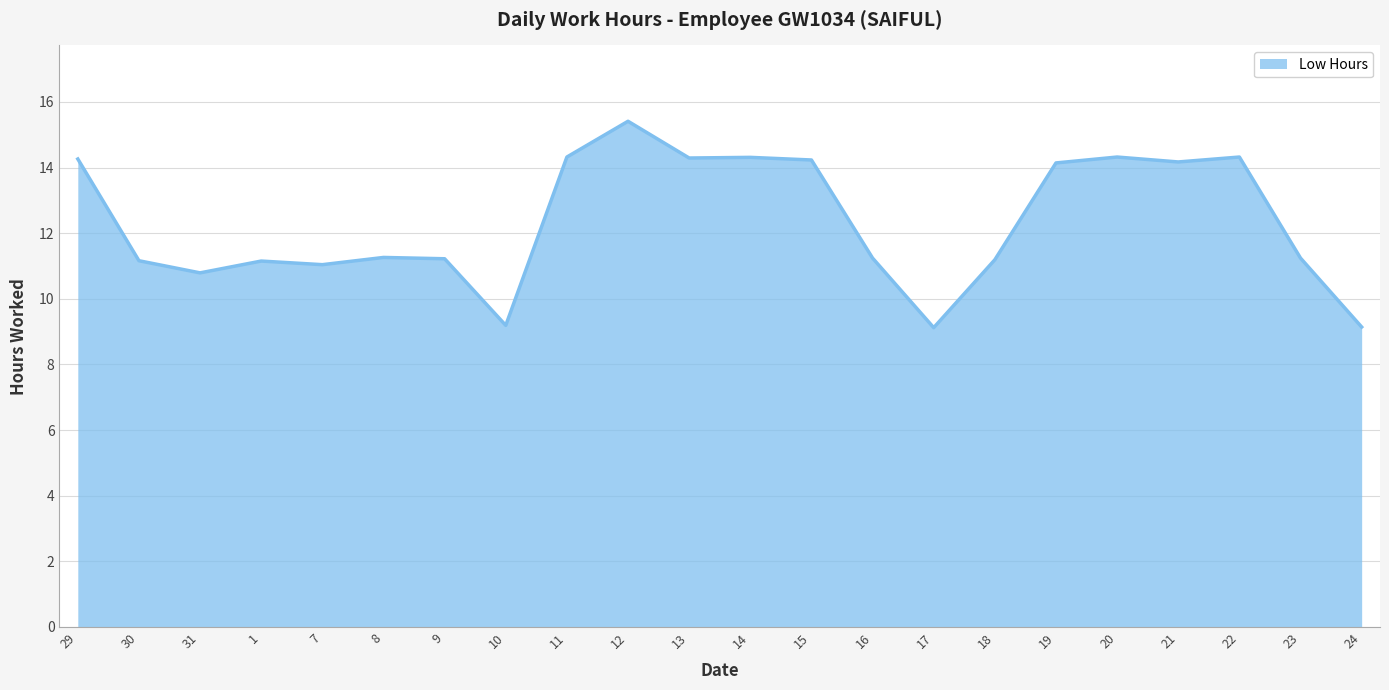

The value at 7 is 7.3. True or false?

False